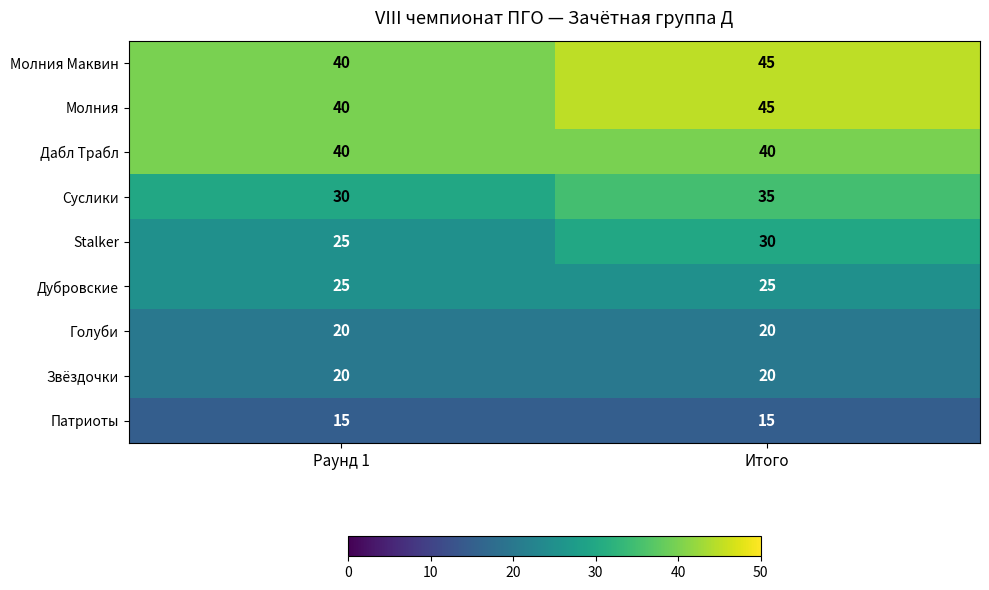

Which category has the highest value across all series?

Итого